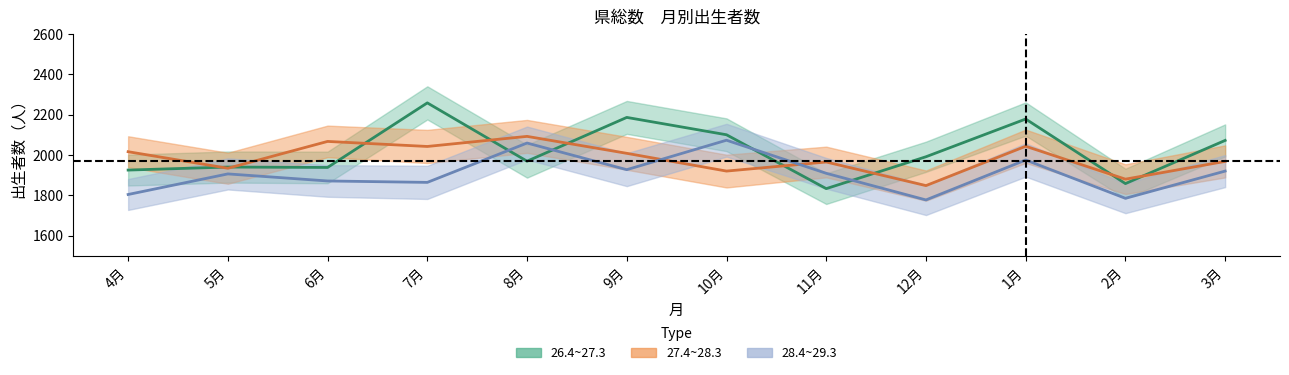

What is the sum of the 27.4~28.3 values at 9月 and 6月?

4075